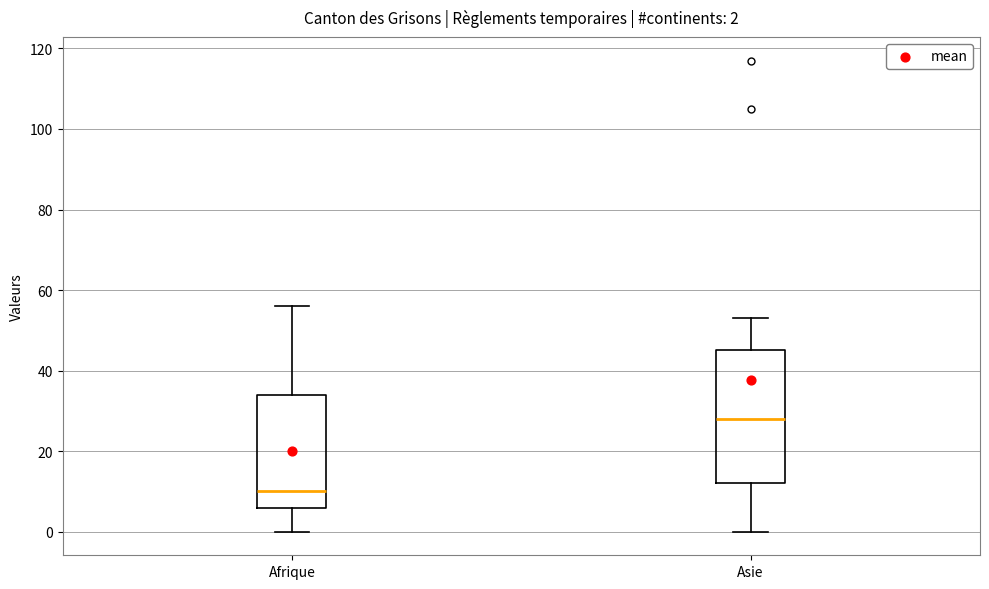

Which box's median line is the lowest?

Afrique